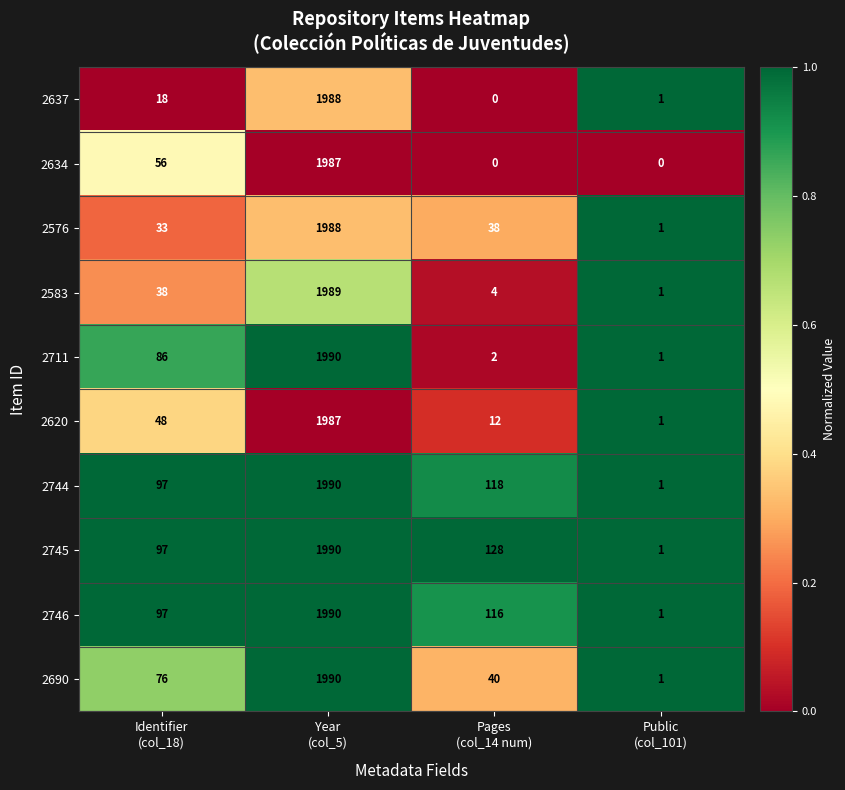

What is the maximum value shown in the chart?

1990